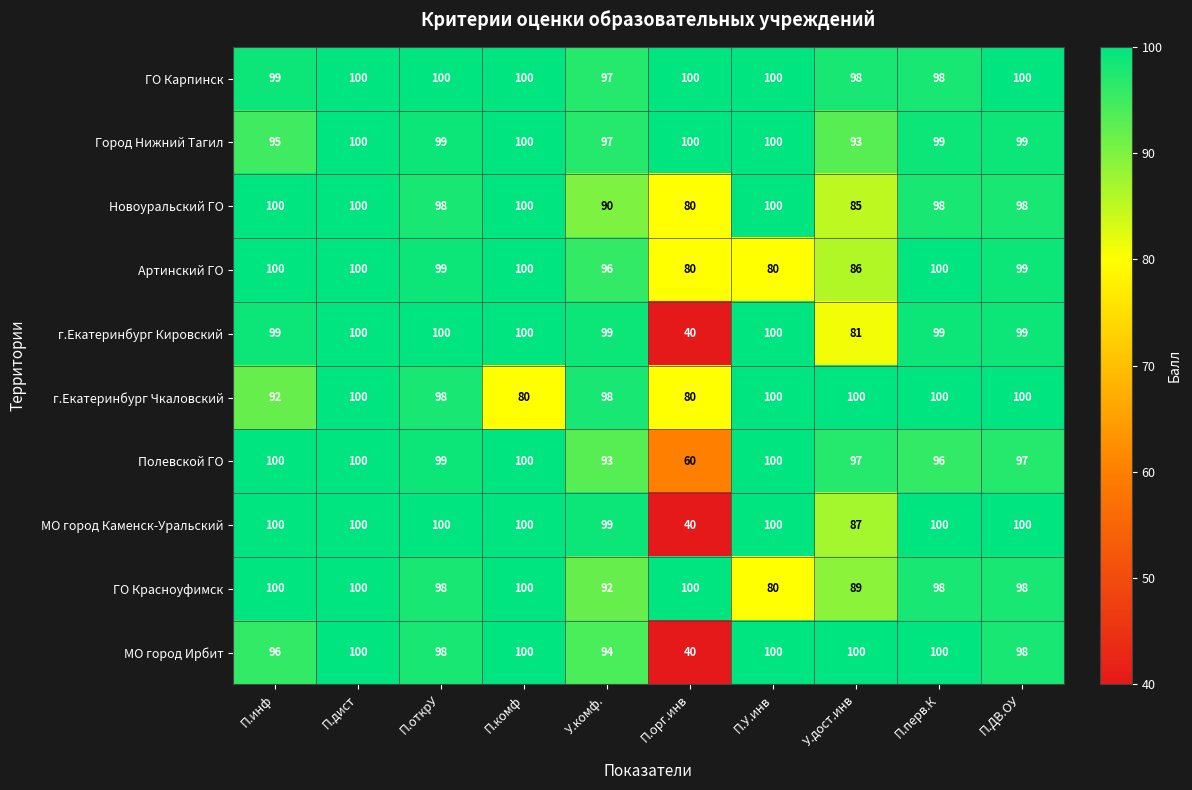

What is the spread (max minus min) of values at П.перв.К?

4